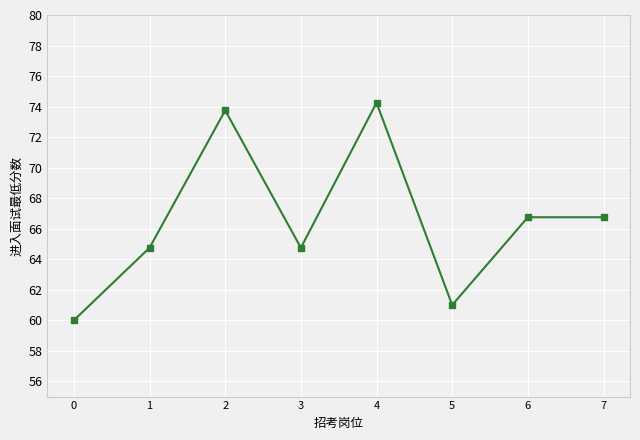

What is the minimum value shown in the chart?

60.0